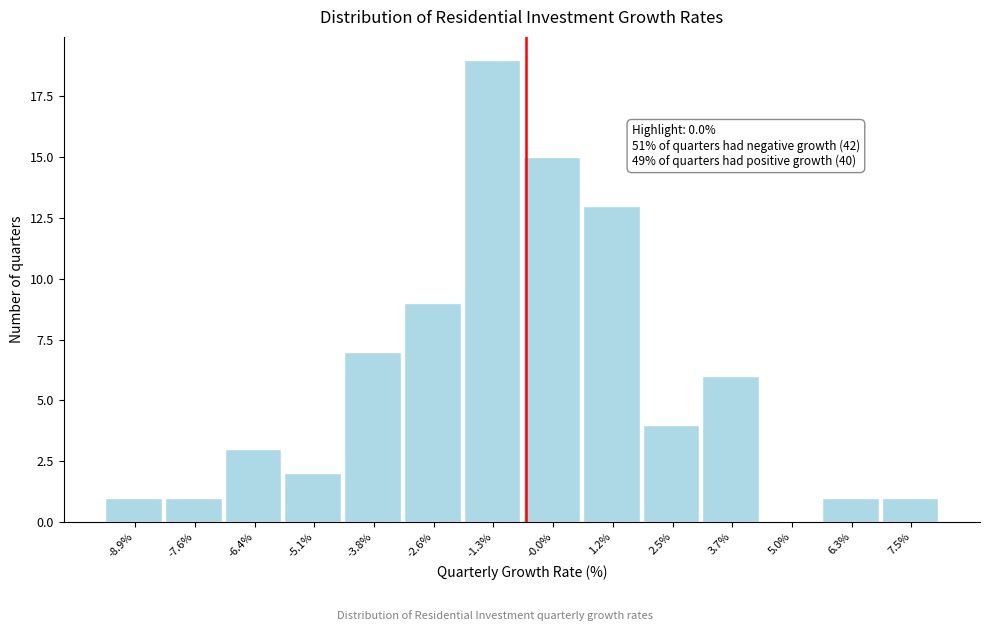

Reading left to right, what are all the values shown in this chart?

-8.9%=1	-7.6%=1	-6.4%=3	-5.1%=2	-3.8%=7	-2.6%=9	-1.3%=19	-0.0%=15	1.2%=13	2.5%=4	3.7%=6	5.0%=0	6.3%=1	7.5%=1